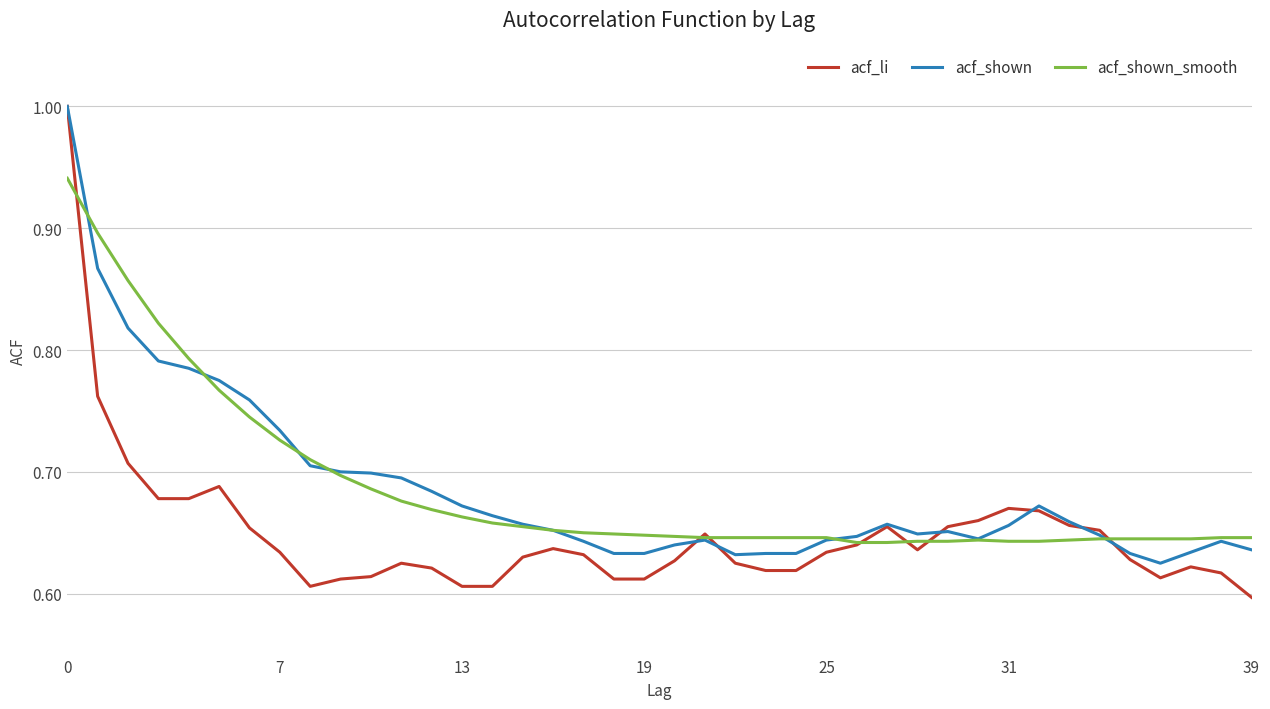

What is the greatest value displayed?

1.0